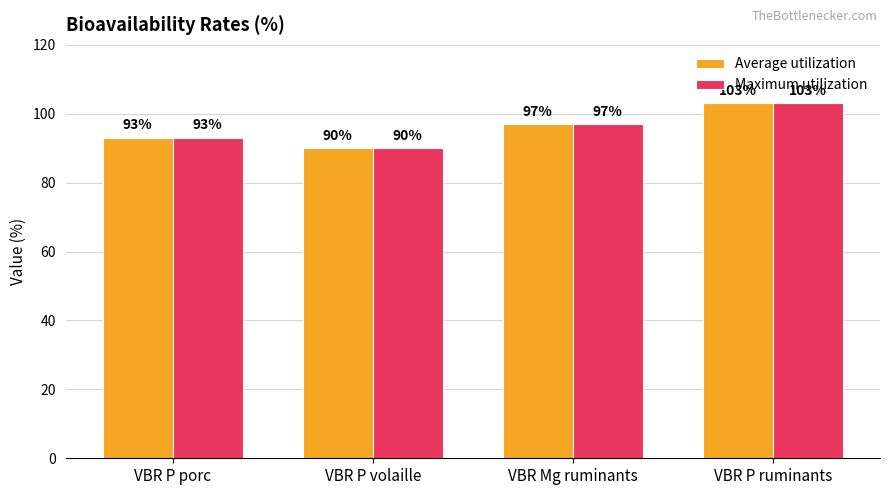

What is the label of the 1st bar from the left?

VBR P porc